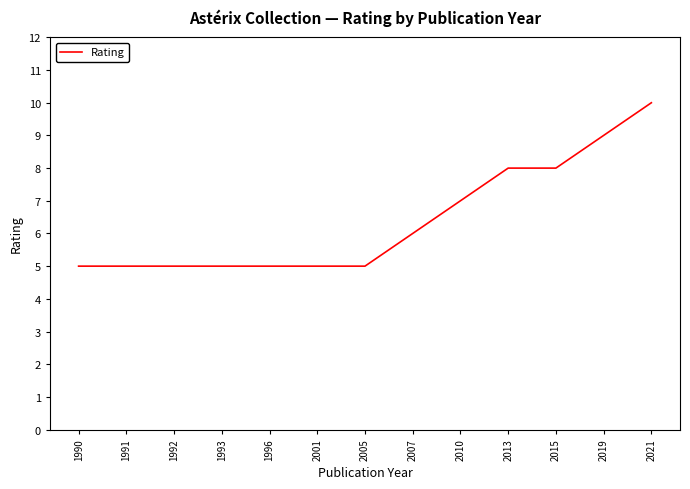

Count the number of values greater than 5.

6